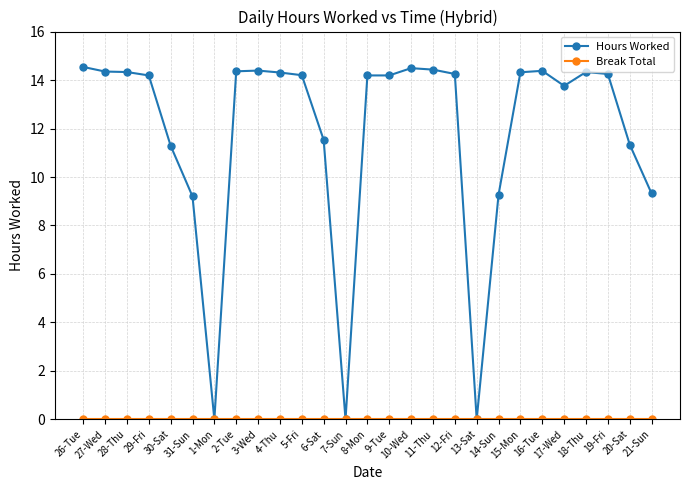

Which series has the largest total across all categories?

Hours Worked